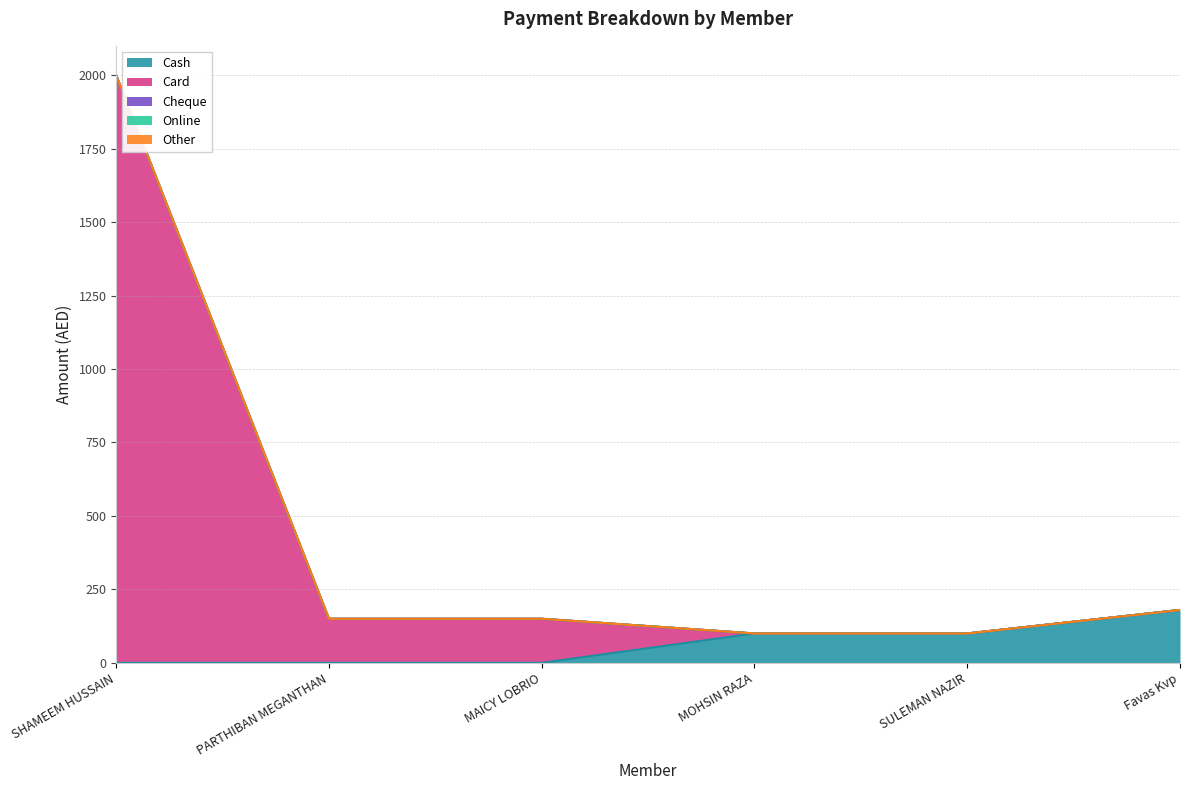

What is the total value across all series at SULEMAN NAZIR?

100